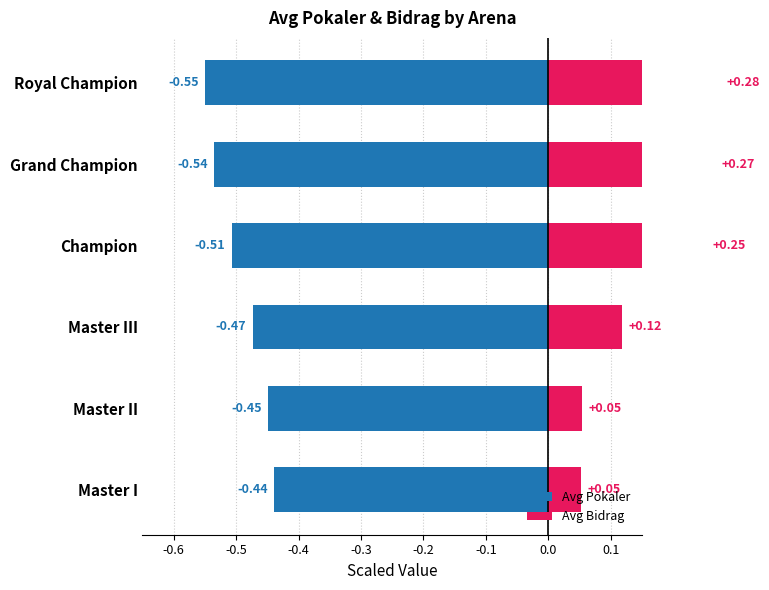

Which series has the widest spread of values?

Avg Bidrag